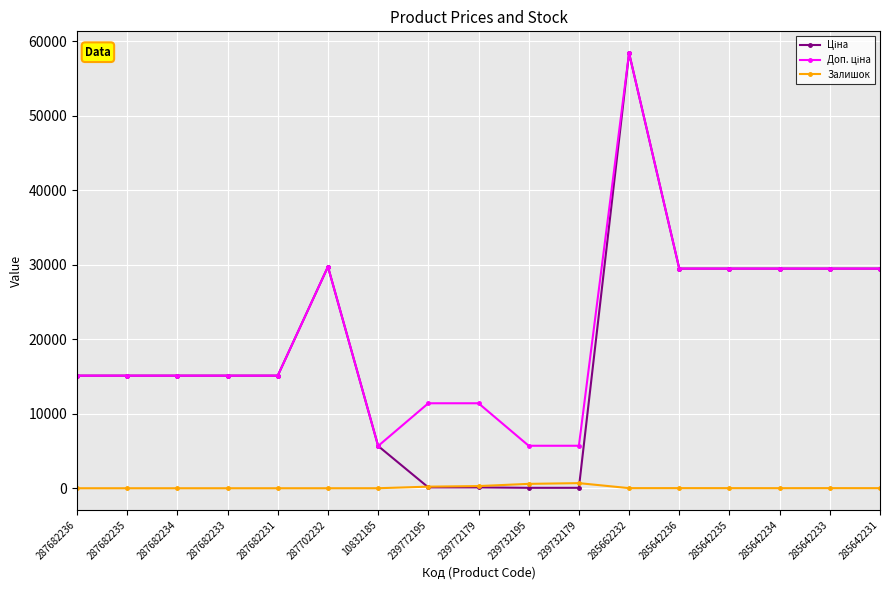

What is the label of the 11th point from the left?

239732179